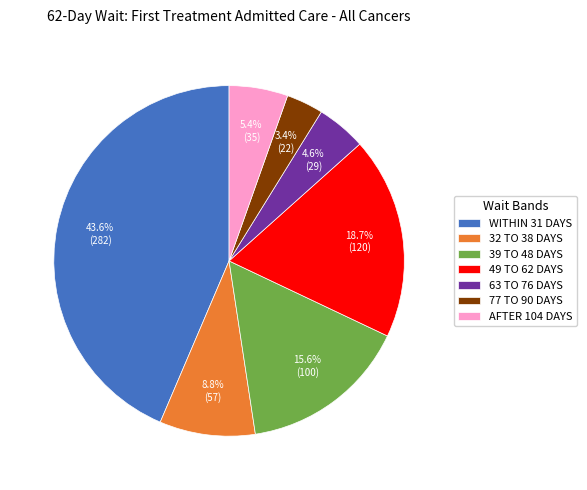

The WITHIN 31 DAYS slice represents 29% of the pie. True or false?

False